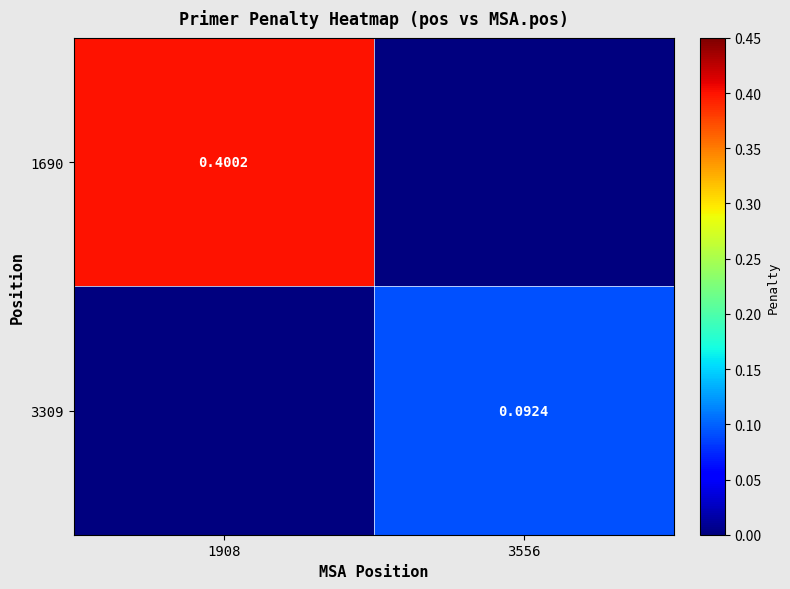

What is the total value across all series at 3556?

0.1